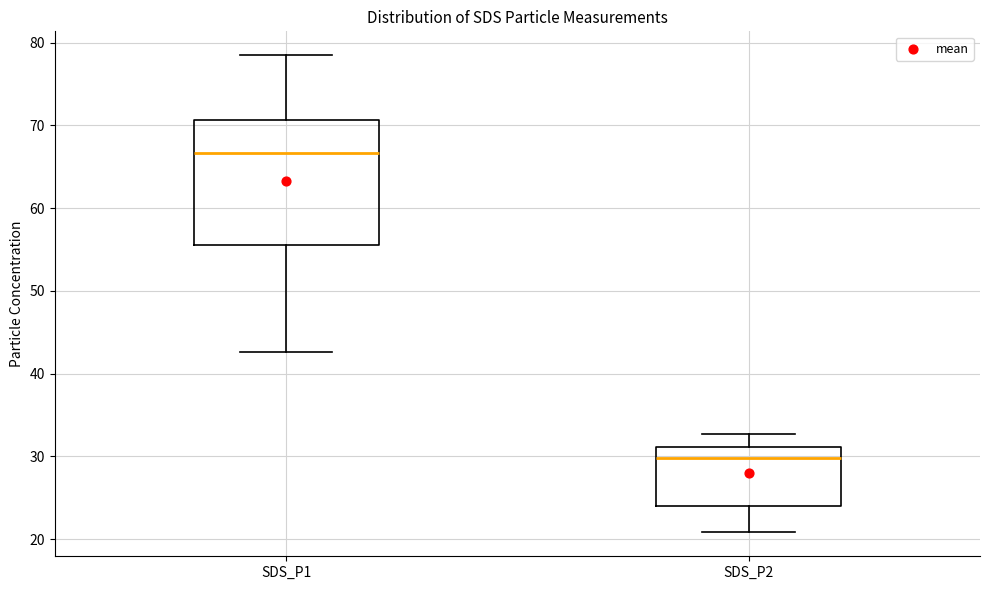

Where does the lower whisker of the box for SDS_P2 end on the y-axis? The values are not printed on the chart, so give them approximately, as read against the axis.

21